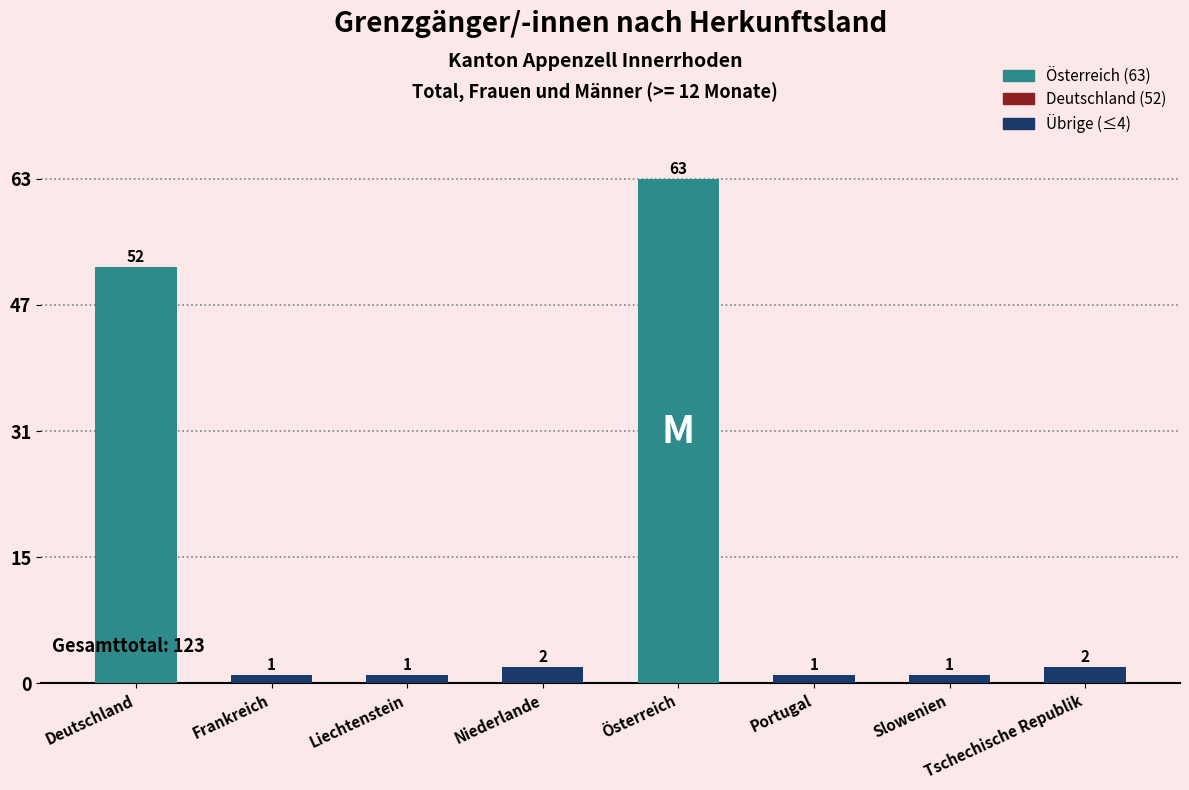

Which label corresponds to the largest value in the chart?

Österreich